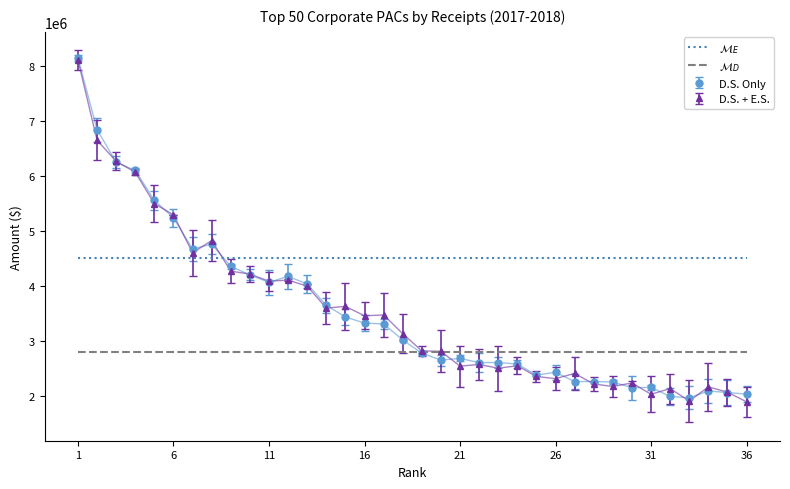

What is the highest value of the D.S. + E.S. series?

8100273.3